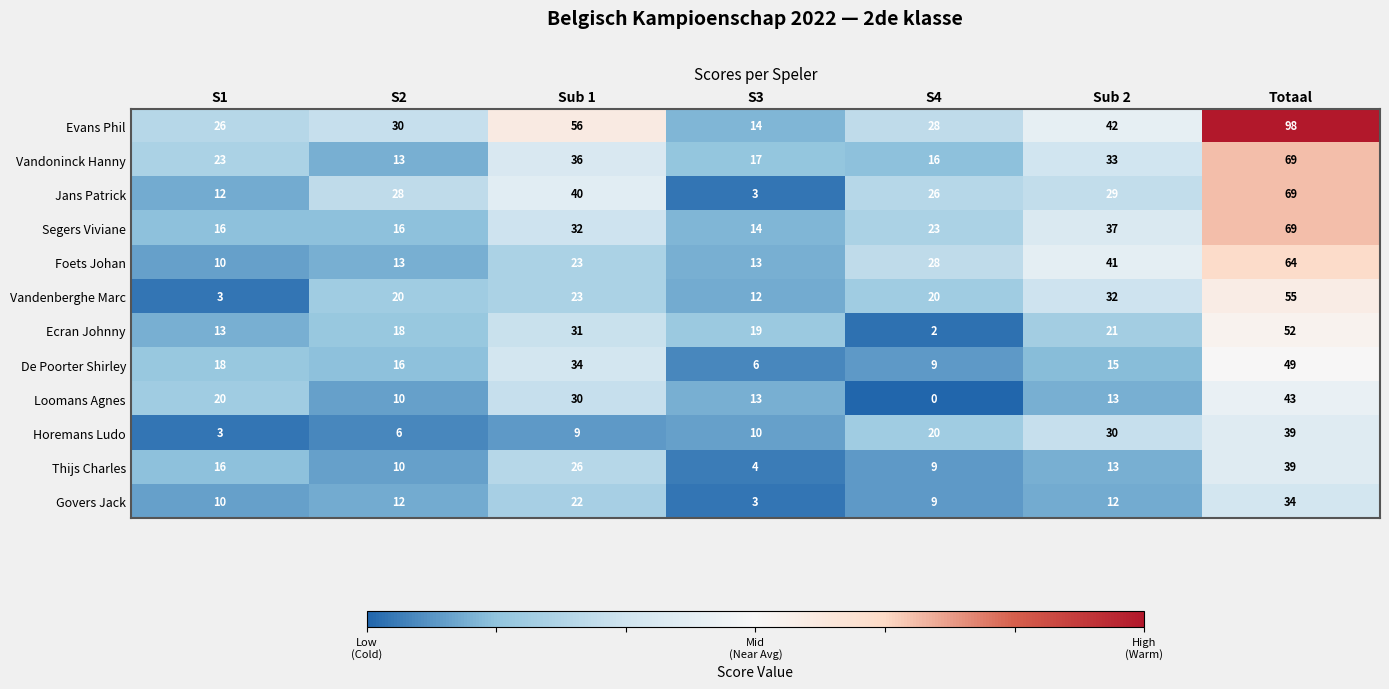

Read the Foets Johan value at Totaal, to the nearest 5.

65